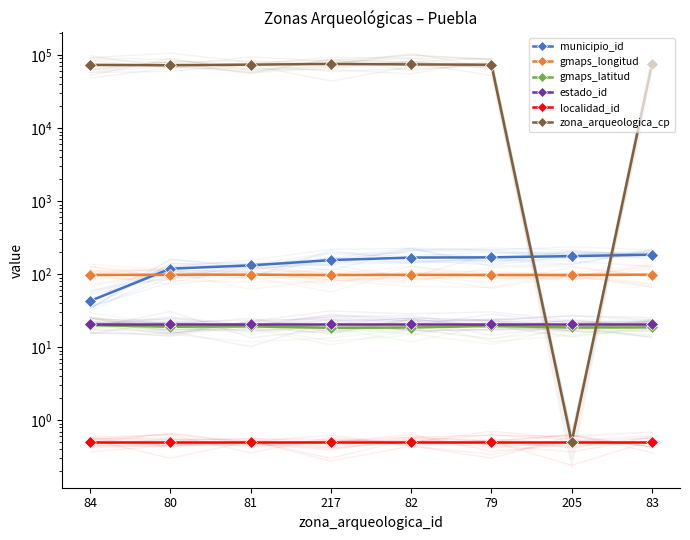

What is the difference between the maximum and minimum values in the gmaps_latitud series?

1.6